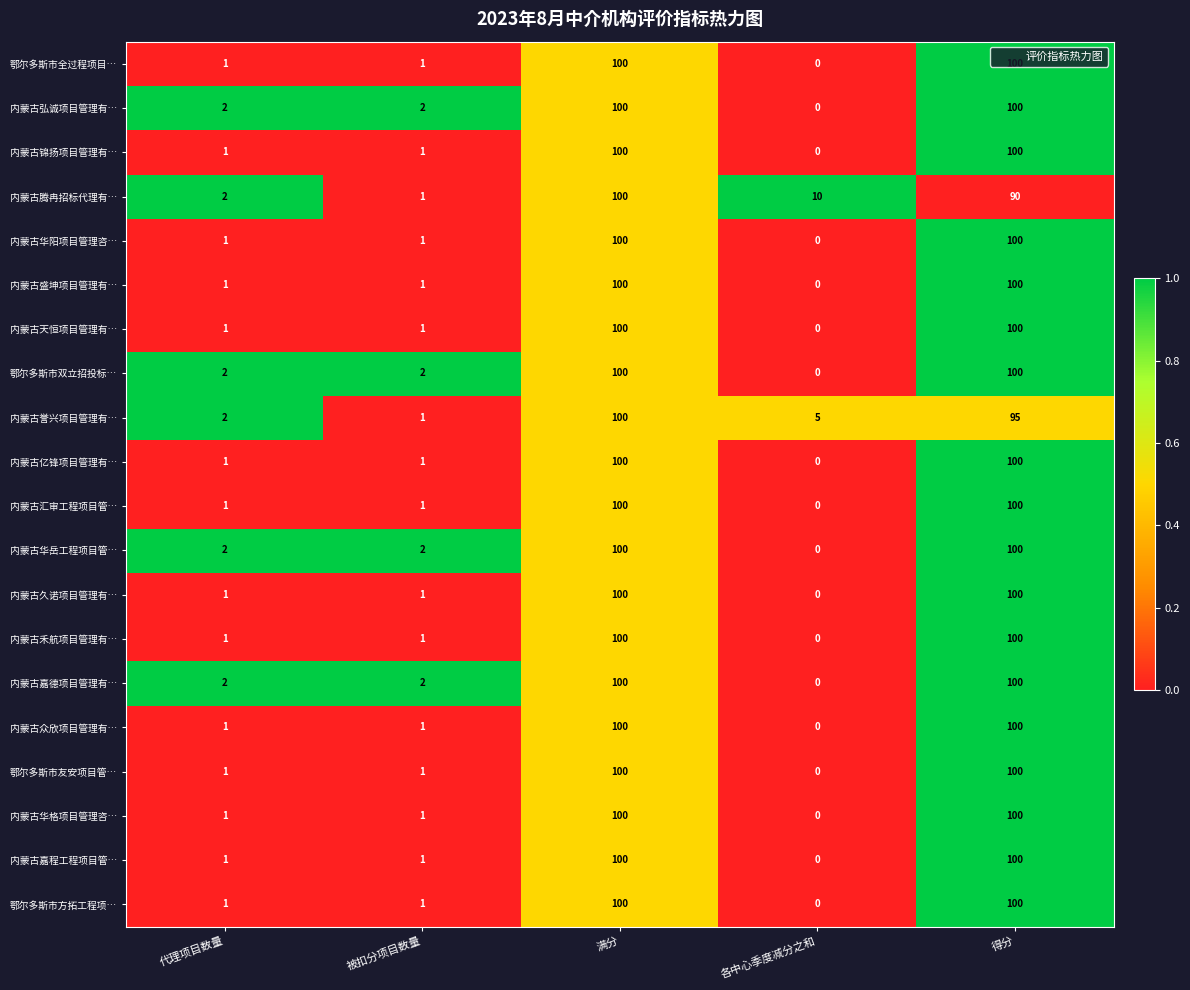

What is the difference between the 内蒙古华格项目管理咨… values at 满分 and 各中心季度减分之和?

100